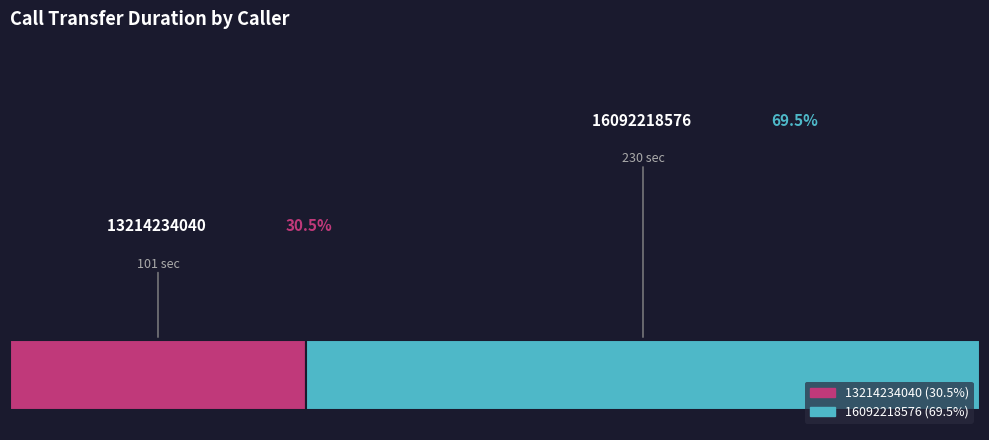

The 16092218576 slice represents 59% of the pie. True or false?

False